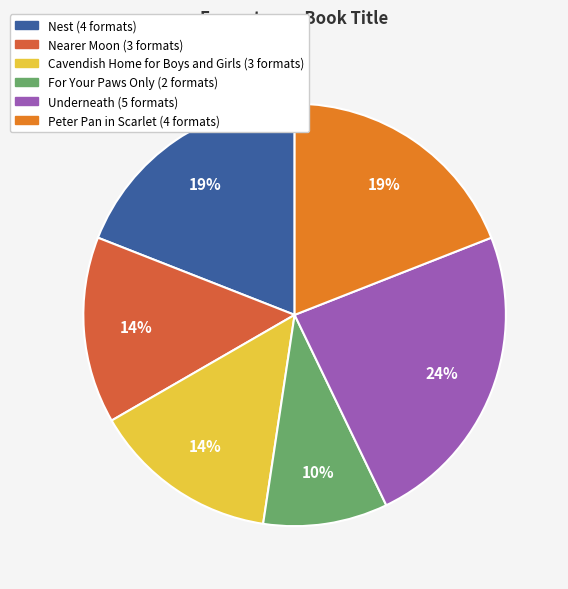

To the nearest percent, what portion does Nest represent?

19%